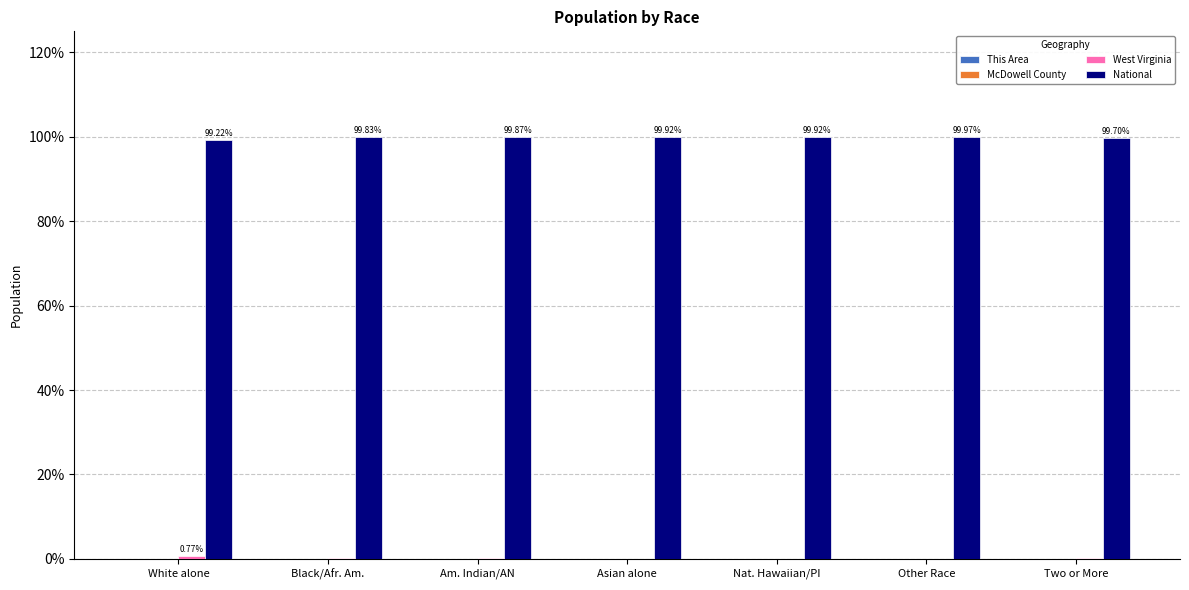

Count the number of data series in this chart.

4